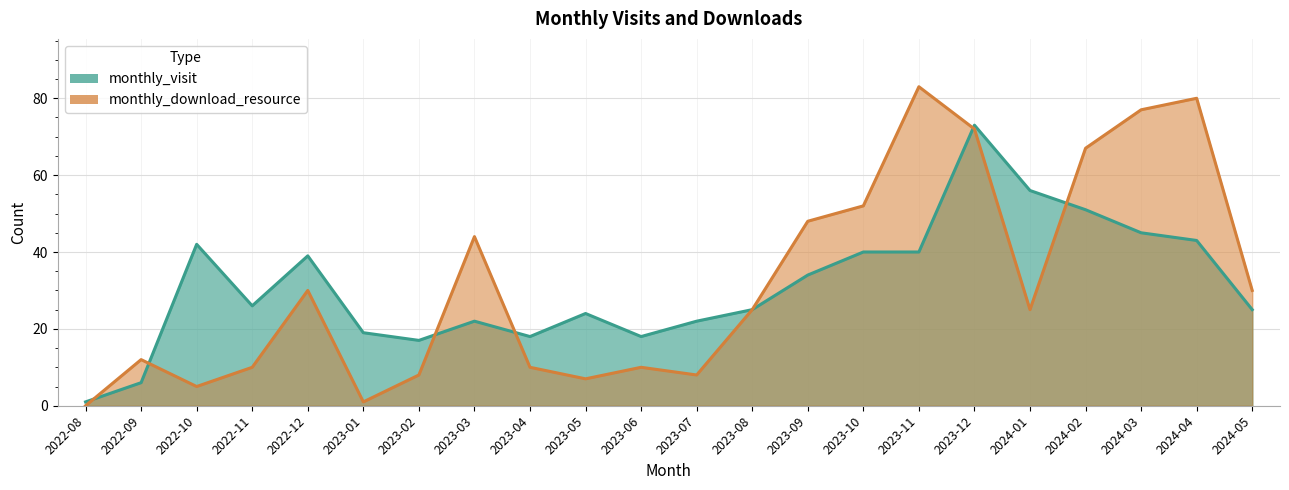

What is the total value across all series at 2024-03?

122